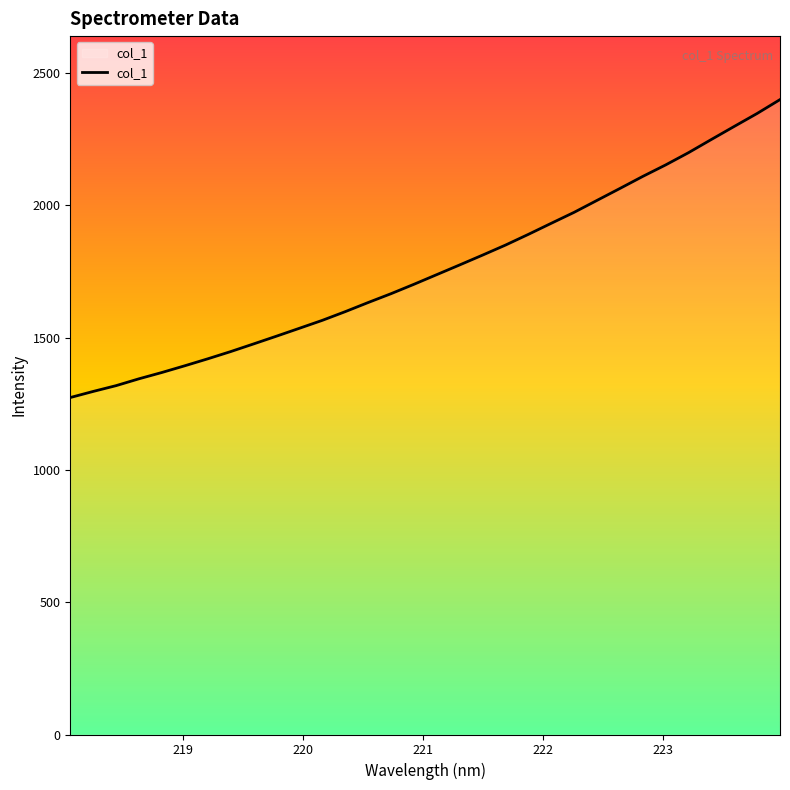

Reading left to right, transcribe all the data shown in this chart.

1273.4	1296.5	1318.4	1344.3	1368.2	1393.6	1419.8	1447.1	1476.1	1505.4	1535.2	1565.2	1598.0	1632.5	1665.9	1701.4	1738.0	1774.7	1811.7	1849.6	1890.1	1932.0	1973.4	2018.5	2063.6	2109.1	2152.6	2198.9	2248.8	2298.1	2347.0	2399.4